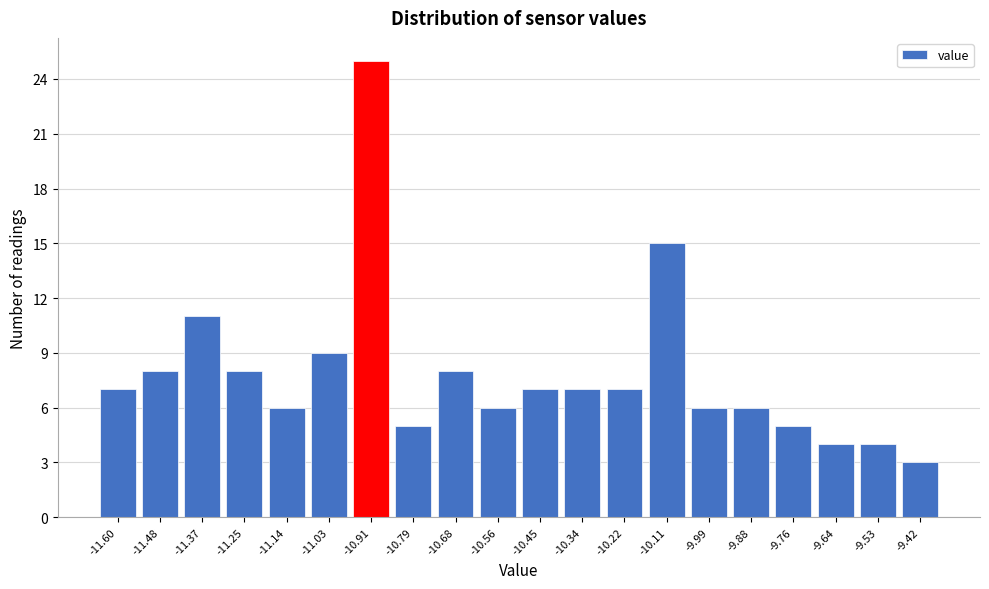

Reading left to right, list all the values displayed in this chart.

7	8	11	8	6	9	25	5	8	6	7	7	7	15	6	6	5	4	4	3